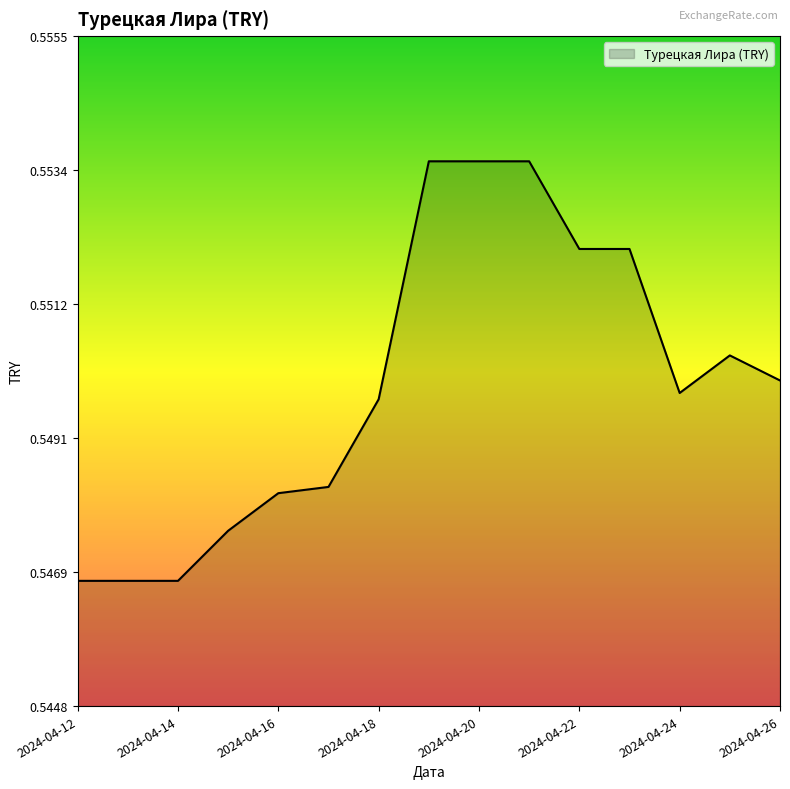

List the labels in order of value, smallest first.

2024-04-12, 2024-04-13, 2024-04-14, 2024-04-15, 2024-04-16, 2024-04-17, 2024-04-18, 2024-04-24, 2024-04-26, 2024-04-25, 2024-04-22, 2024-04-23, 2024-04-19, 2024-04-20, 2024-04-21